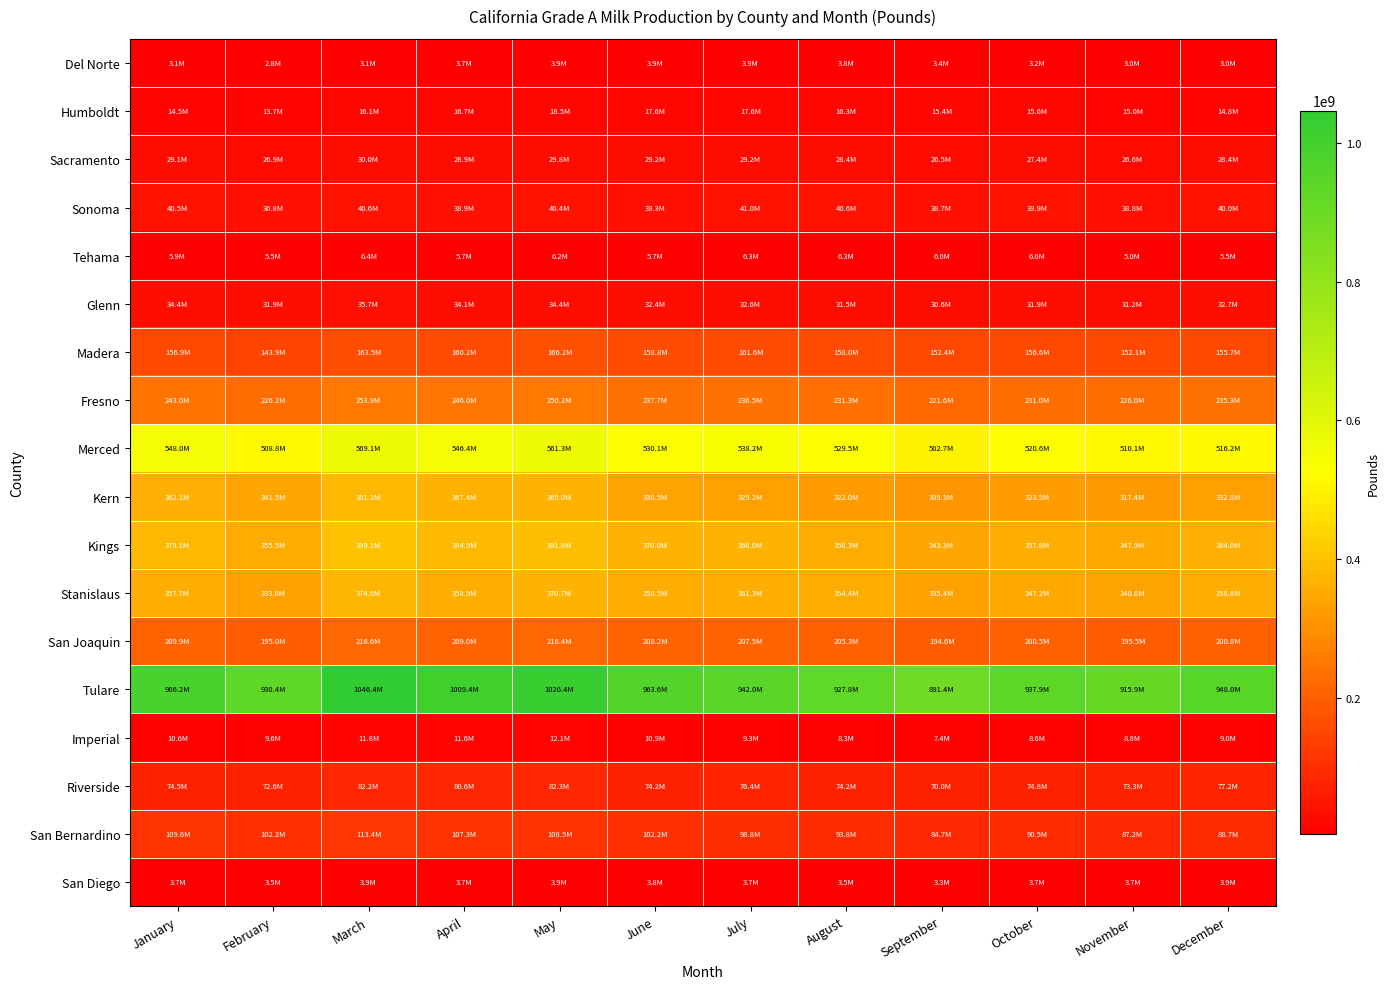

Which series has the largest total across all categories?

Tulare